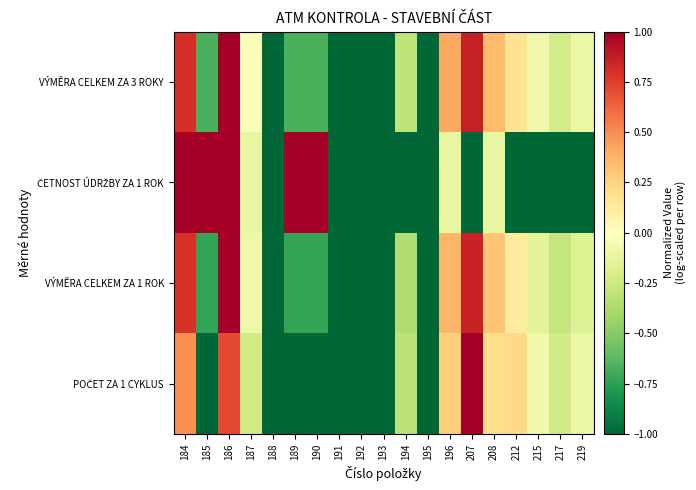

What is the greatest value displayed?

1.0